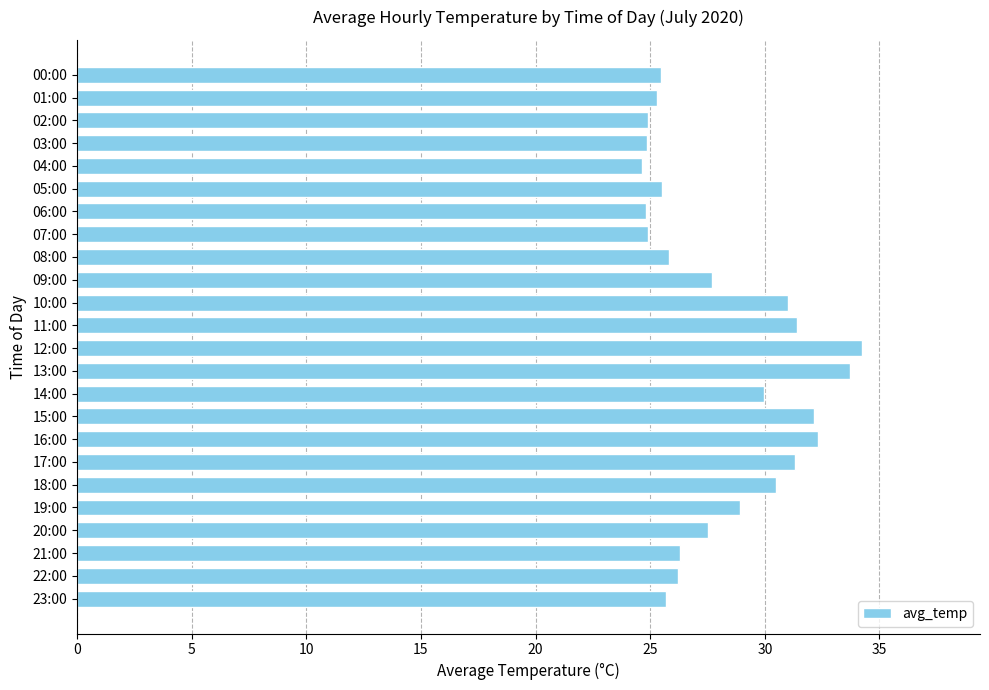

What is the ratio of the value at 03:00 to the value at 02:00?

1.0